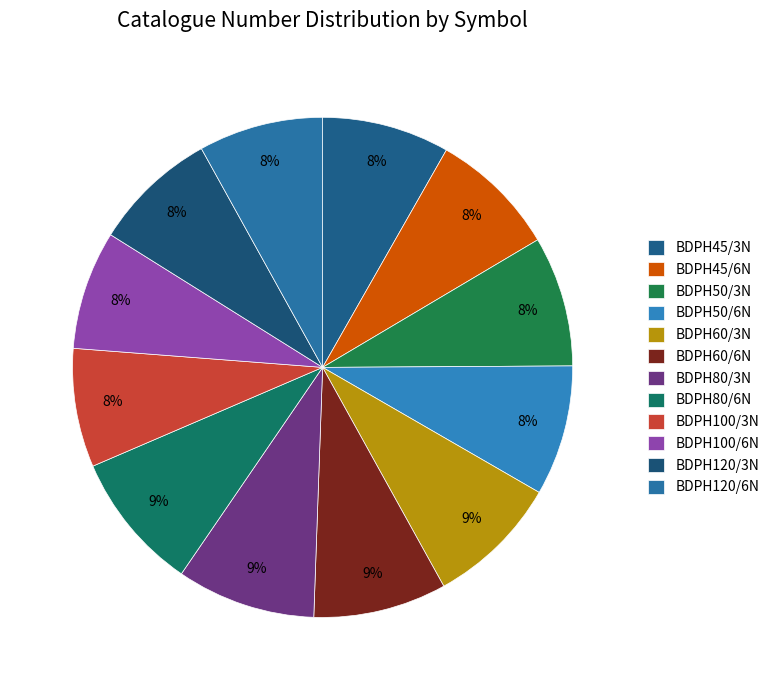

What portion of the pie excludes BDPH50/3N?

91.6%